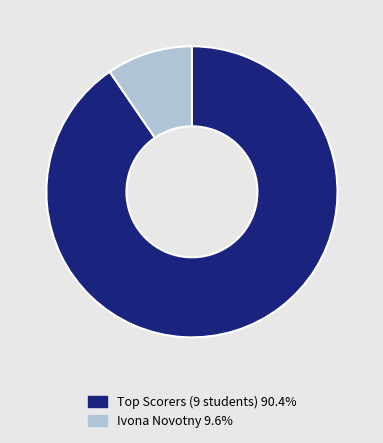

Is Ivona Novotny 9.6% the majority of the pie?

No